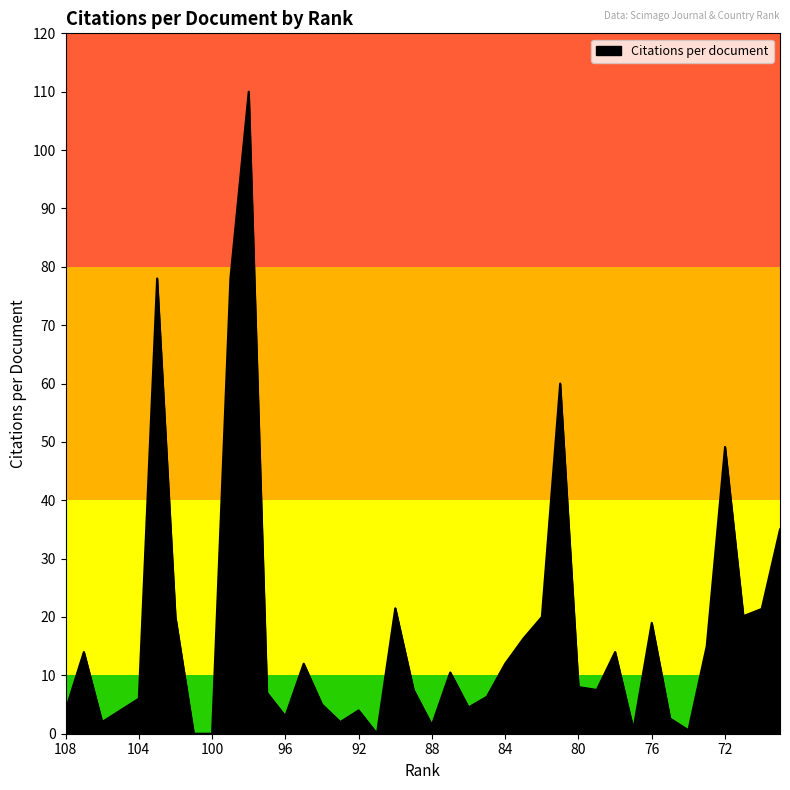

What is the difference between the maximum and minimum values?

110.0